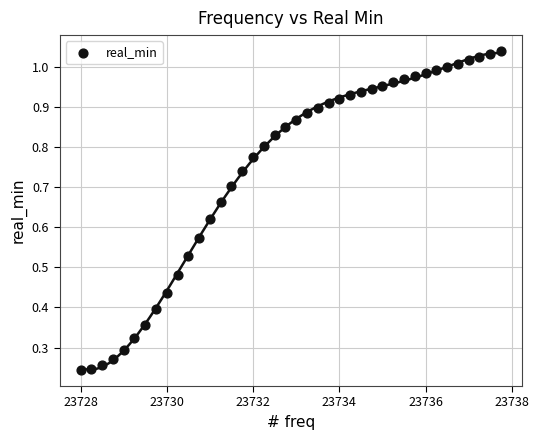

What is the range of X values (max minus min)?

9.8